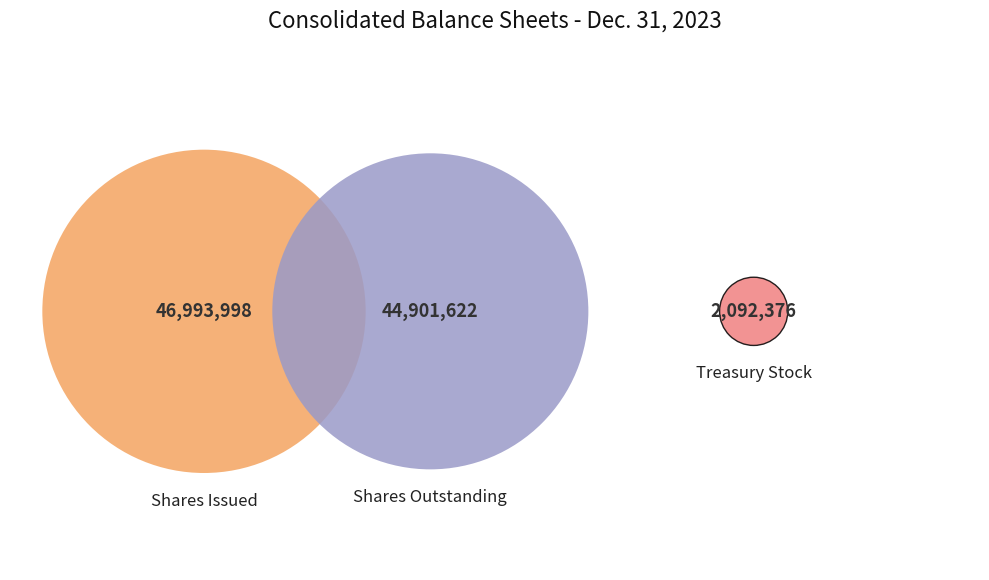

Do Treasury stock, shares and Ordinary shares, shares issued together represent more than half of the pie?

Yes